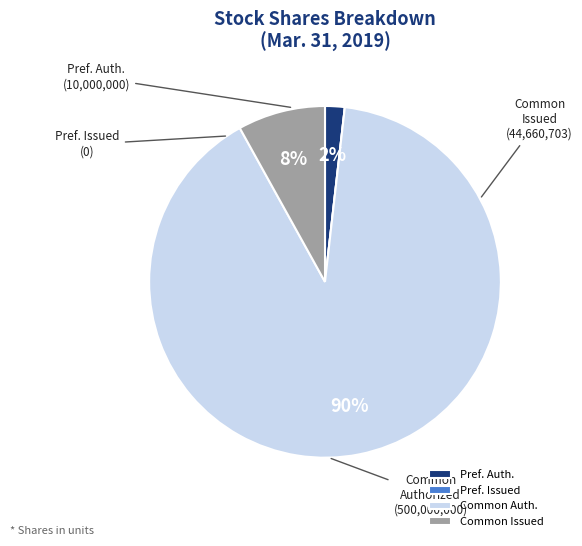

To the nearest percent, what percentage of the pie is Common Issued?

8%